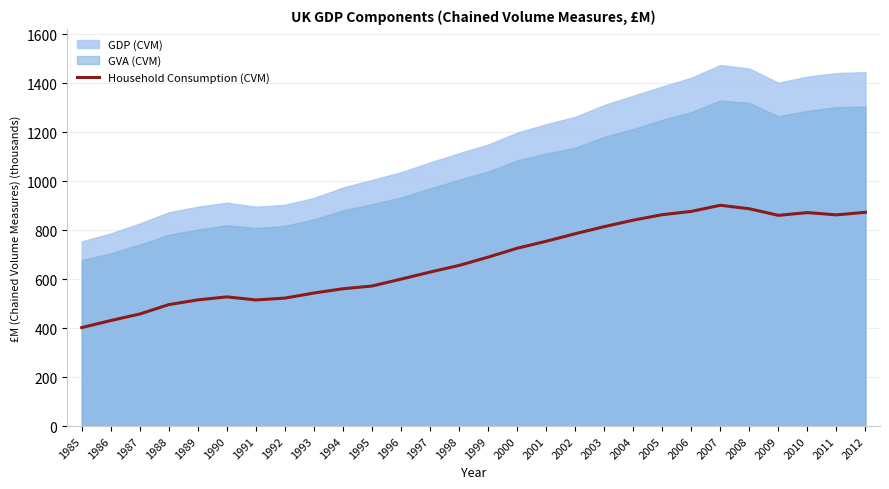

Reading right to left, extract all data points from this chart.

872.9	862.4	871.7	860.4	887.3	901.6	876.6	863.2	840.8	814.3	785.3	754.6	726.0	689.8	655.9	628.8	600.0	571.8	560.8	543.3	522.5	515.0	527.5	515.2	496.0	457.7	430.8	402.1